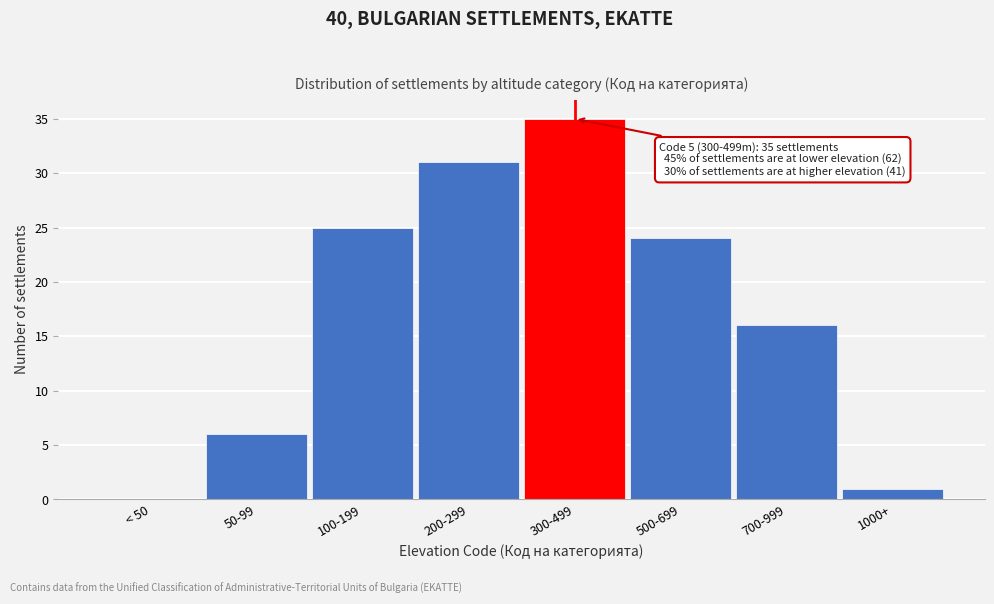

Reading left to right, list all the values displayed in this chart.

< 50=0	50-99=6	100-199=25	200-299=31	300-499=35	500-699=24	700-999=16	1000+=1